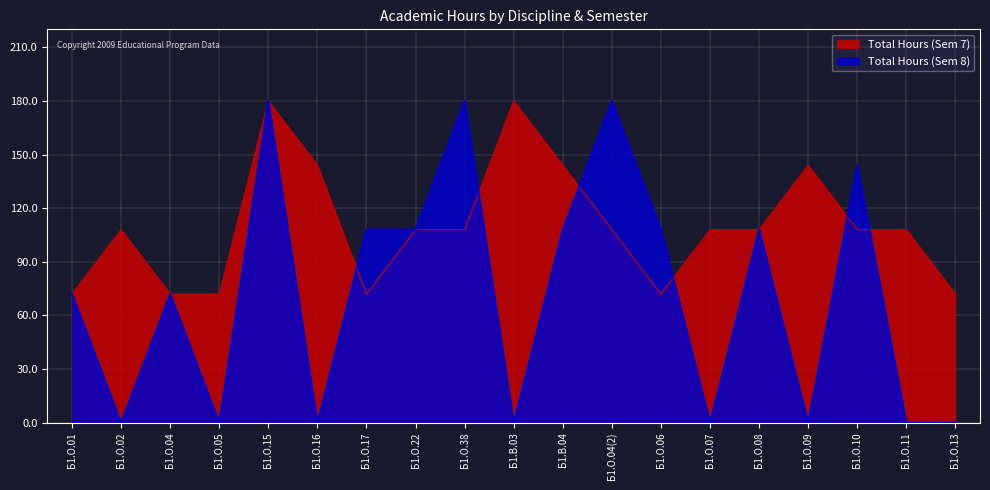

The Total Hours (Sem 7) series shows 108 at Б1.О.02. True or false?

True